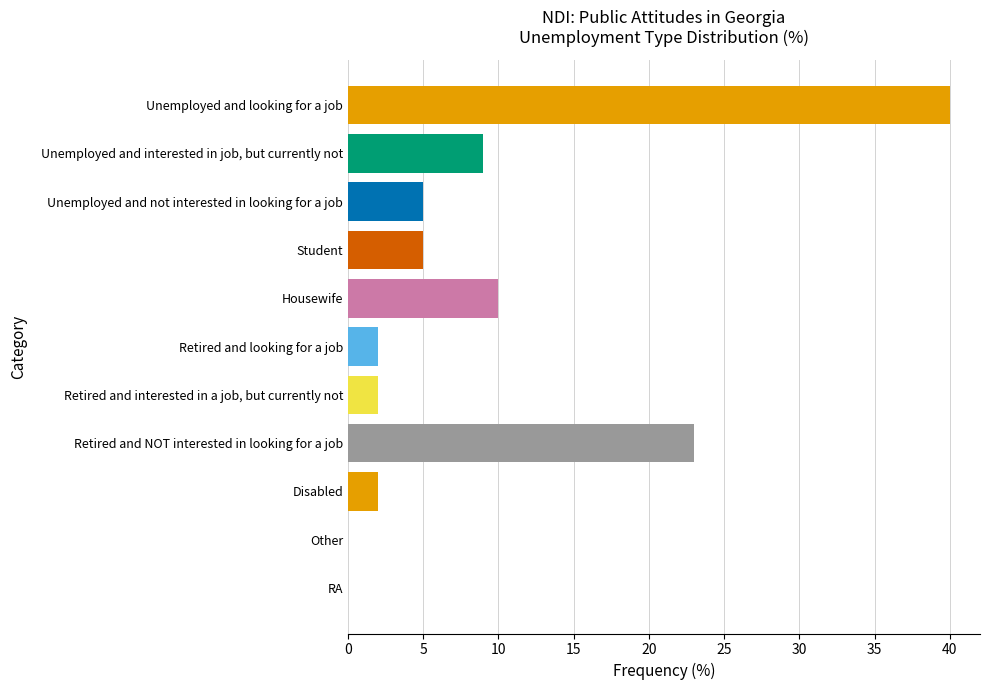

Is it true that the value at Unemployed and not interested in looking for a job is 8?

False